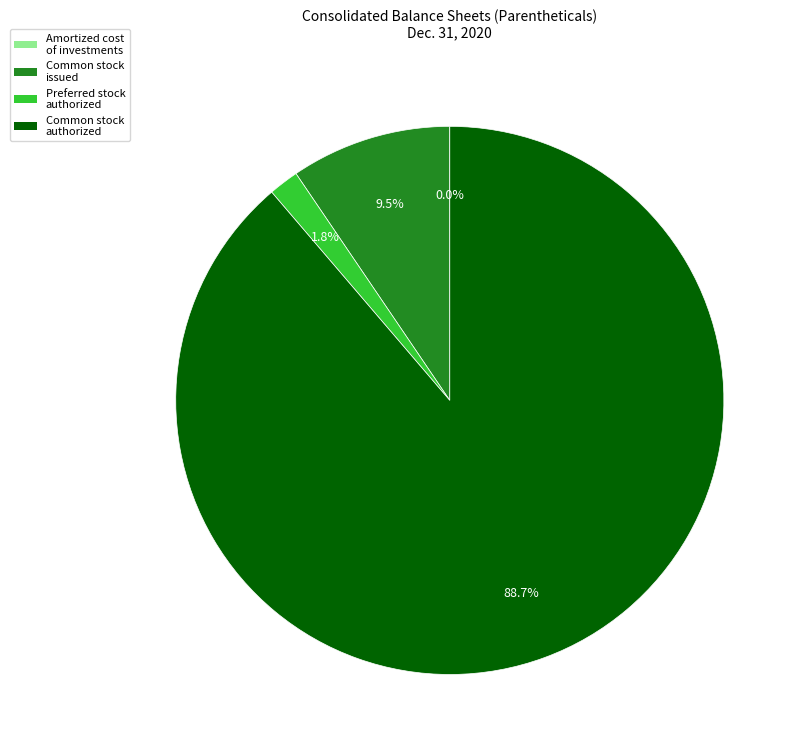

What is the largest slice in the pie chart?

Common stock authorized